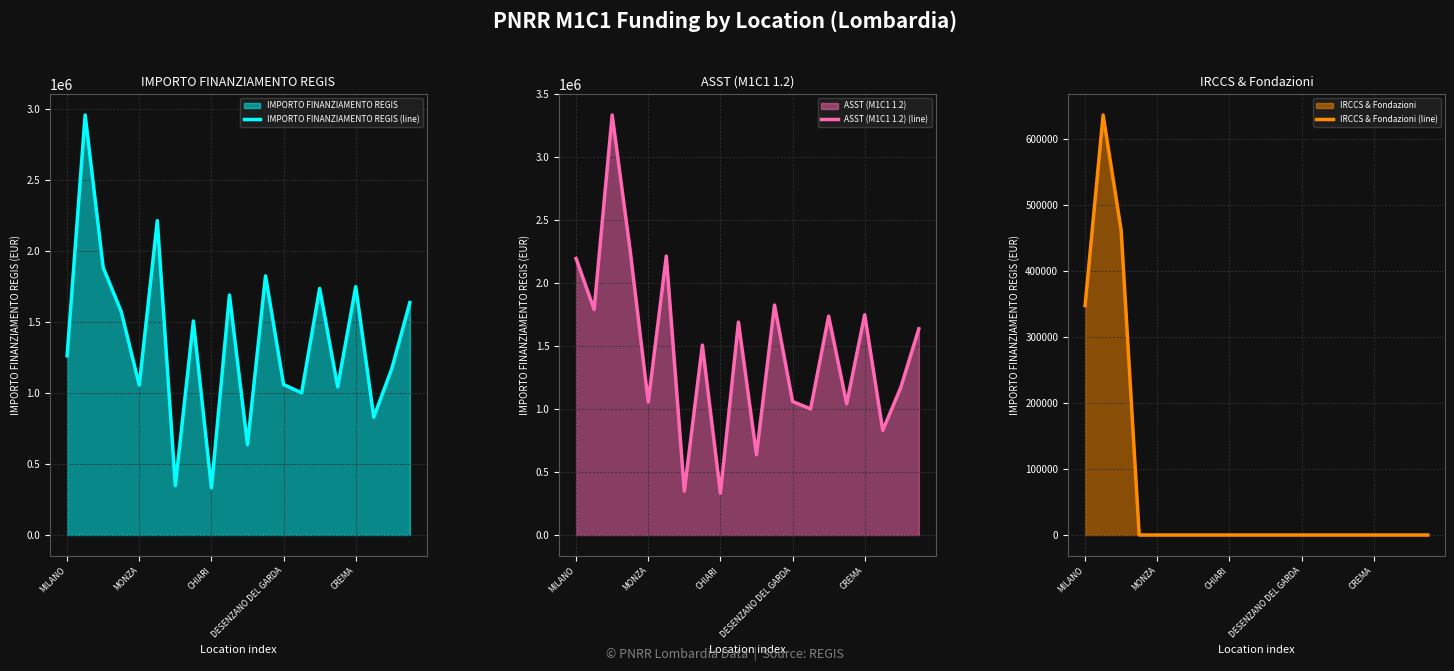

Which series has the largest range (max minus min)?

ASST (M1C1 1.2) (line)